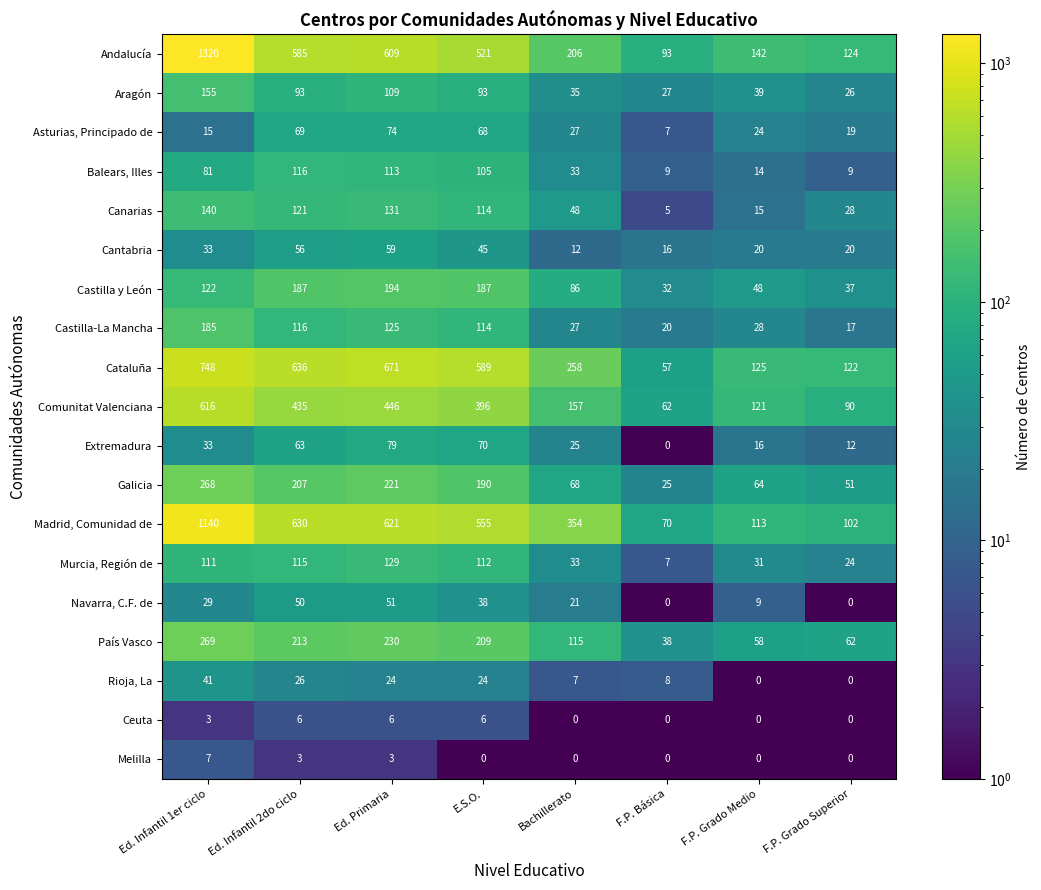

At which category is the sum across all series the highest?

Ed. Infantil 1er ciclo